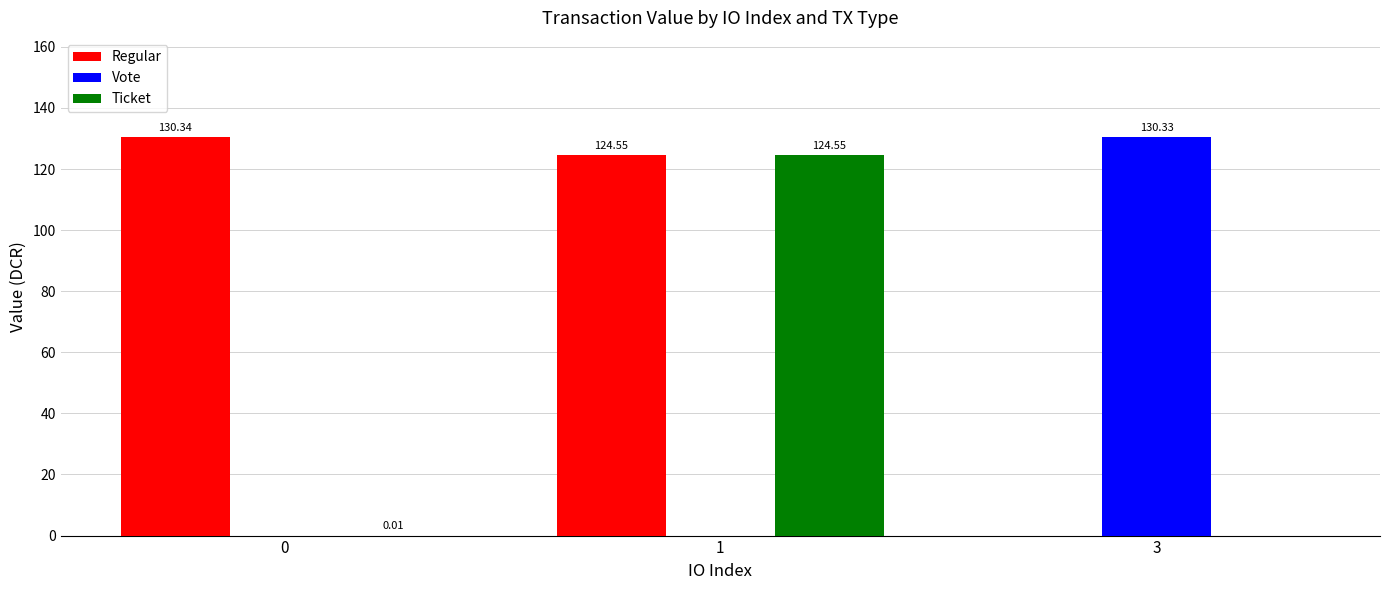

Which series changed the most between 1 and 3?

Vote